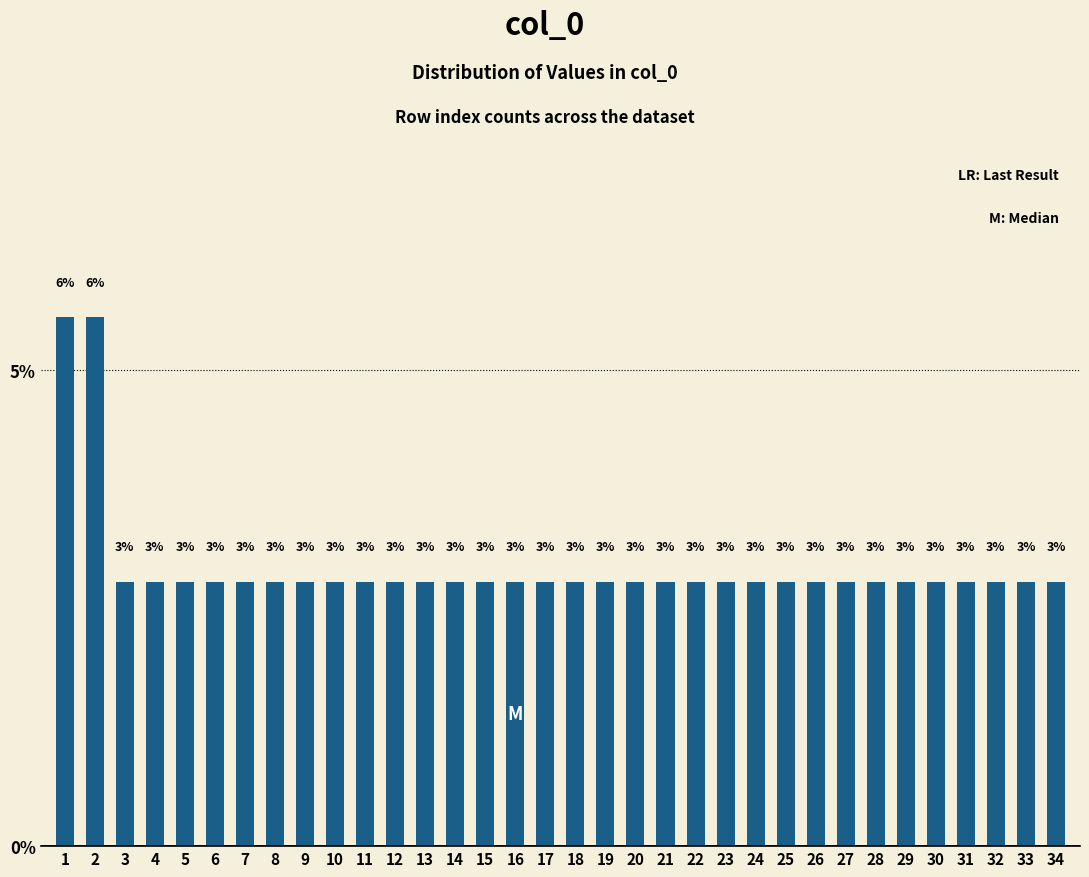

Does the chart contain any negative values?

No